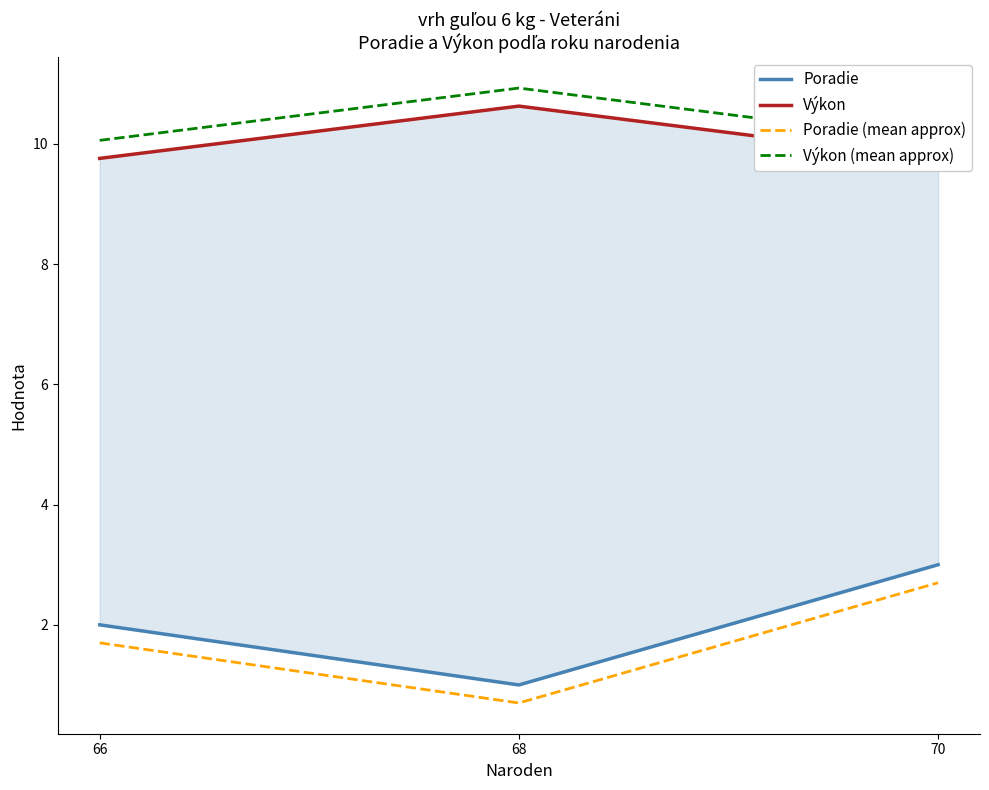

At how many categories does at least one series exceed 5?

3